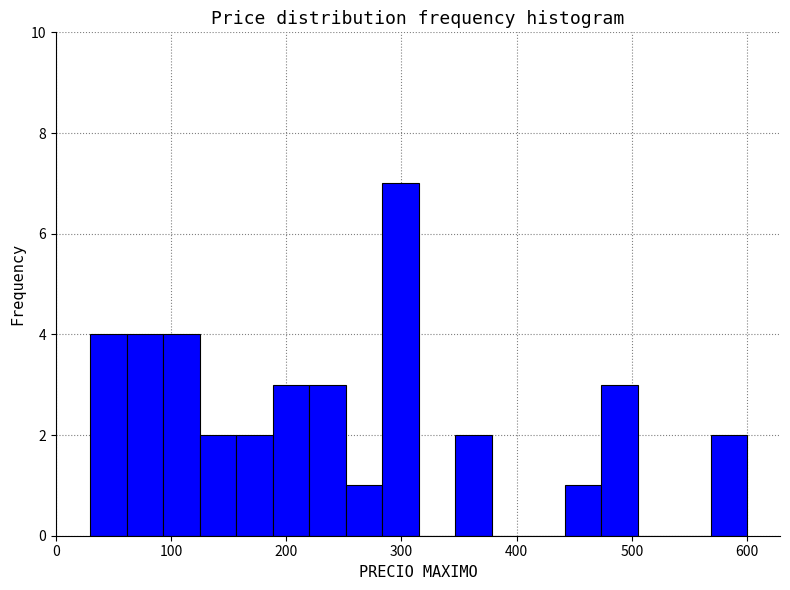

Around what value on the x-axis is the tallest bar? Give the approximate position of its centre, as read against the axis.

300